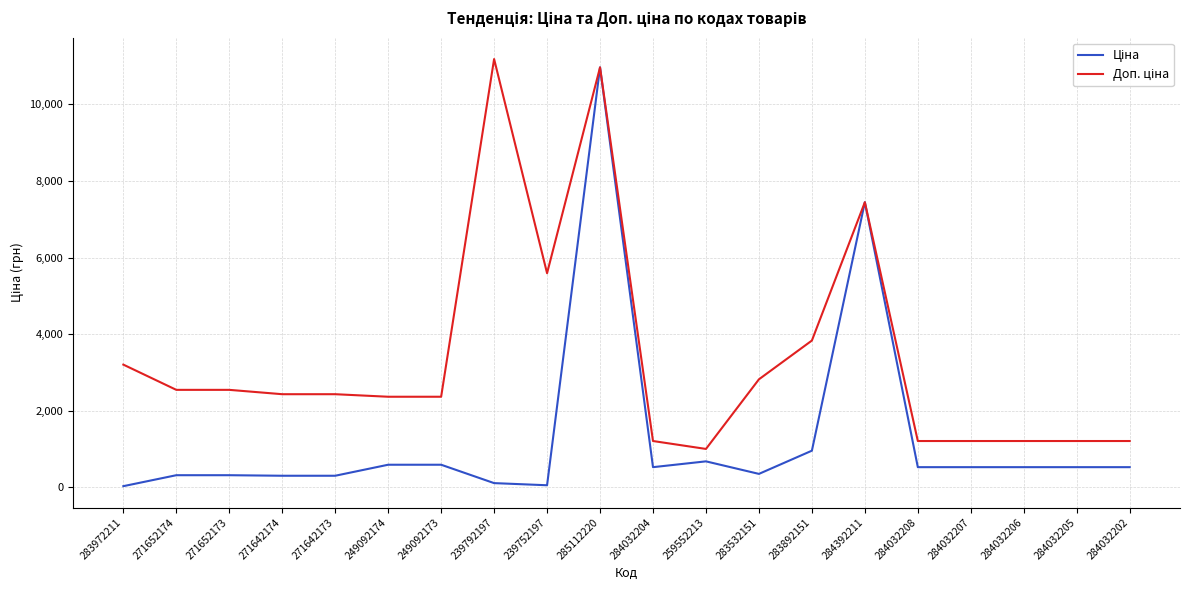

What is the difference between the highest and lowest values at 271652174?

2228.1